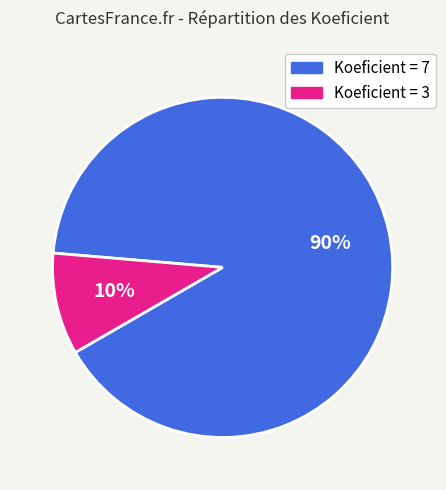

Is there any slice that represents more than half of the pie?

Yes